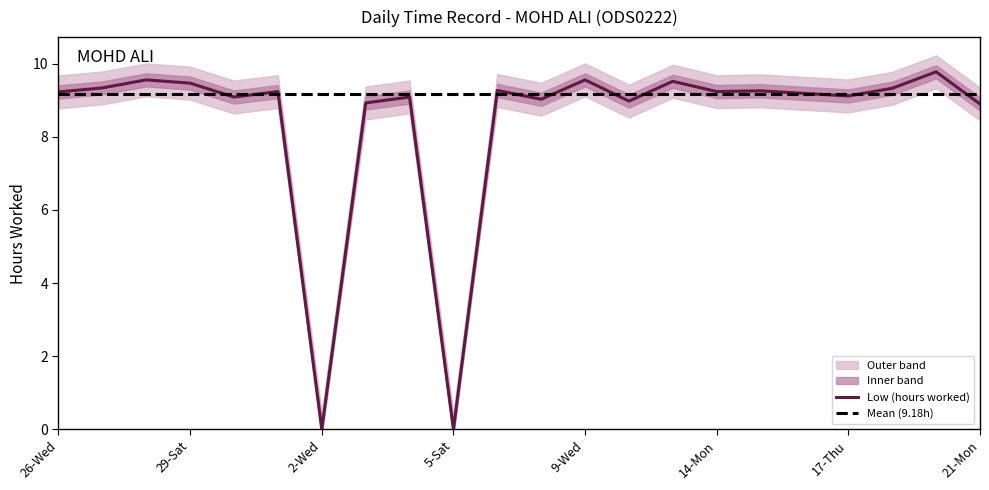

What is the change in value from 2-Wed to 21-Mon?

+8.9